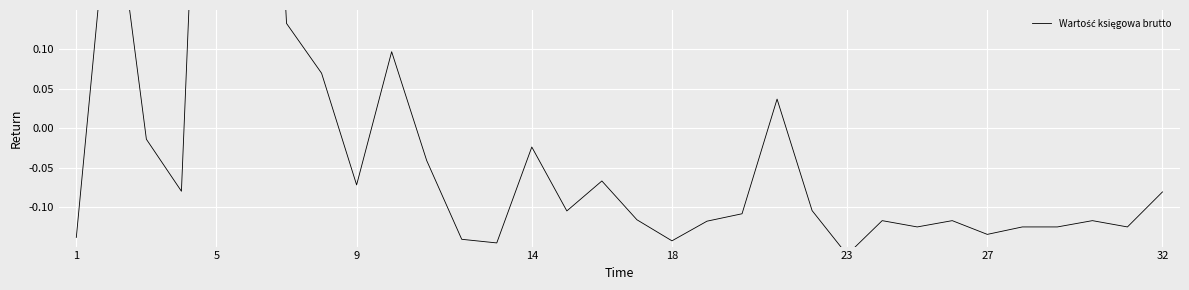

How many values are above zero?

7